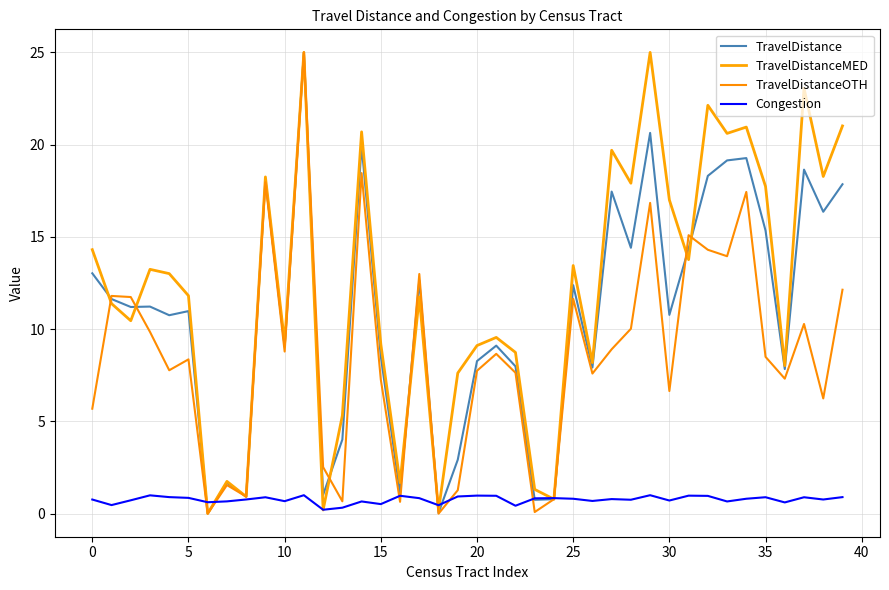

Count the number of data series in this chart.

4